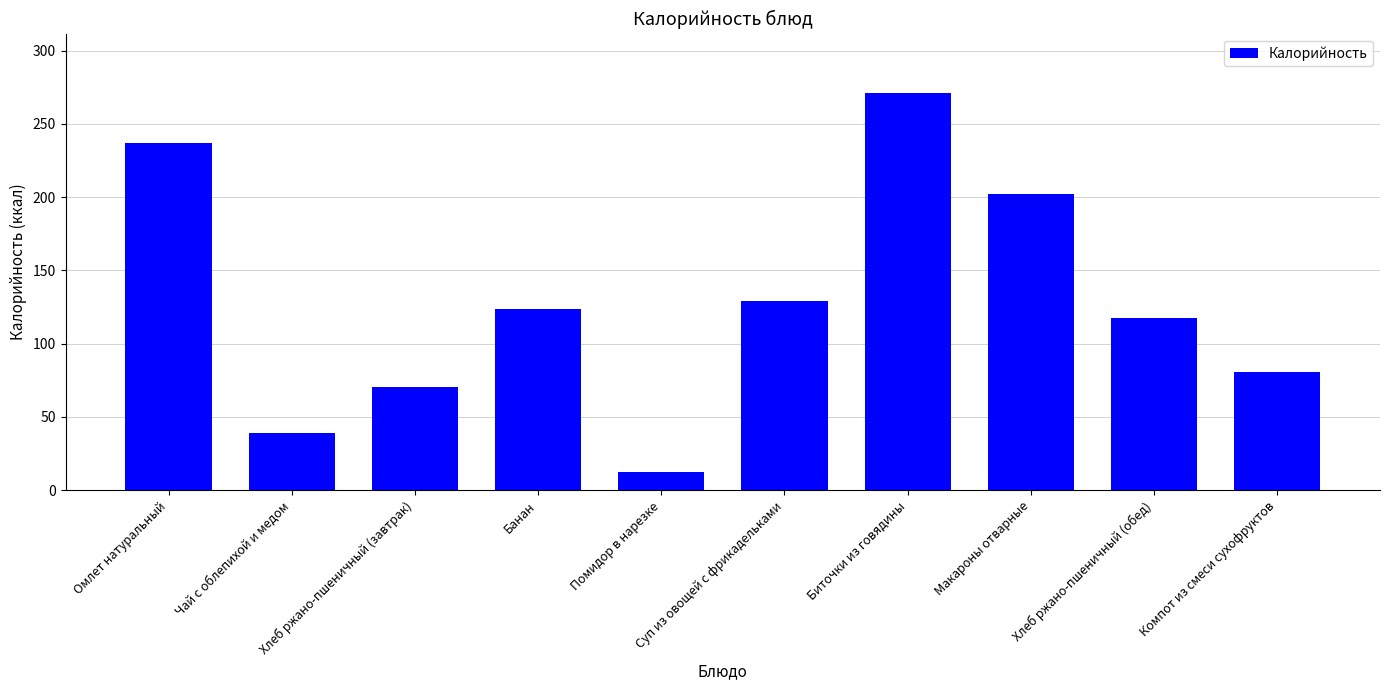

What is the difference between the maximum and minimum values?

258.2